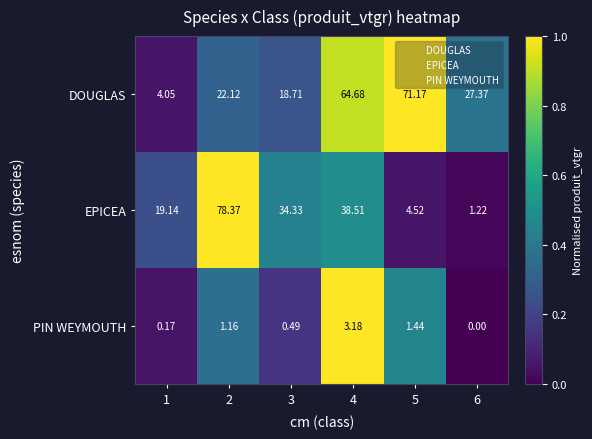

At 4, list the series in order from smallest to largest.

PIN WEYMOUTH, EPICEA, DOUGLAS